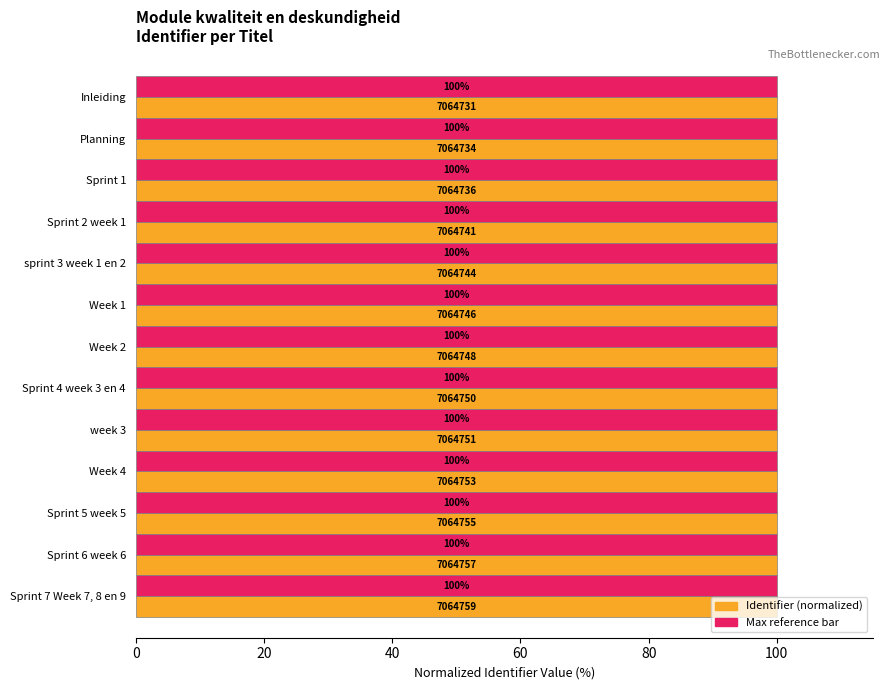

At how many categories does at least one series exceed 99?

13